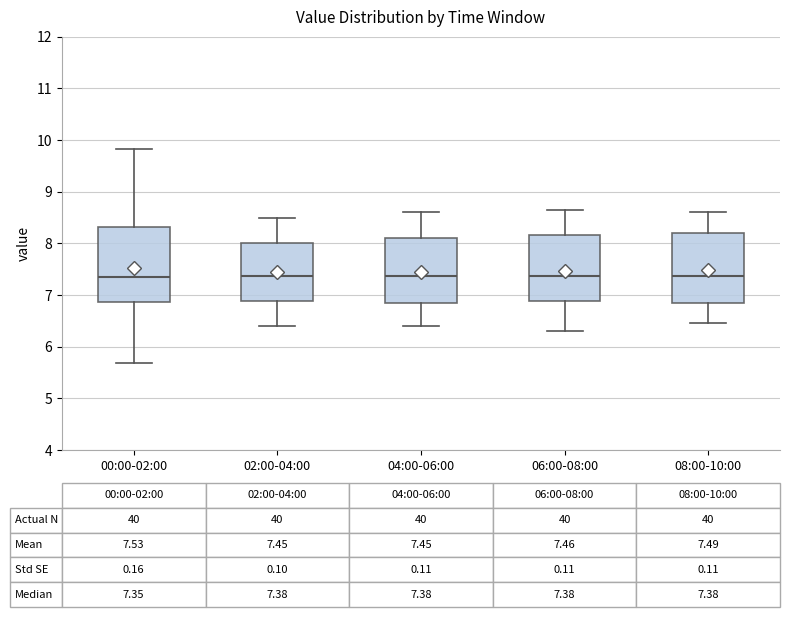

Which box is the tallest, from its lower edge to its upper edge?

00:00-02:00